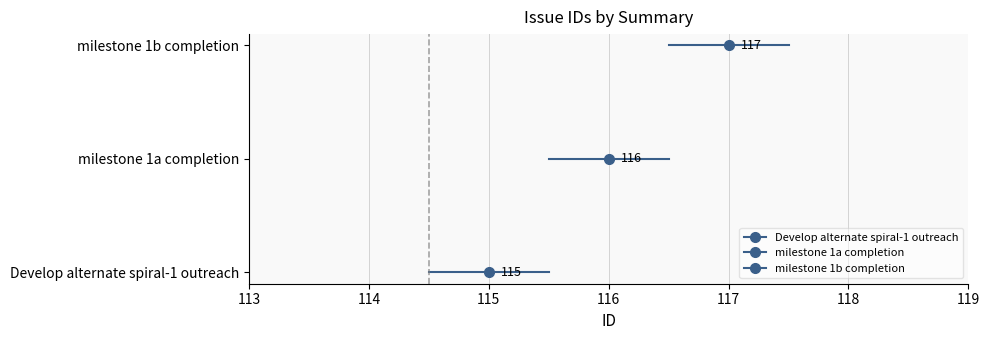

True or false: the data shows 67 at milestone 1b completion.

False